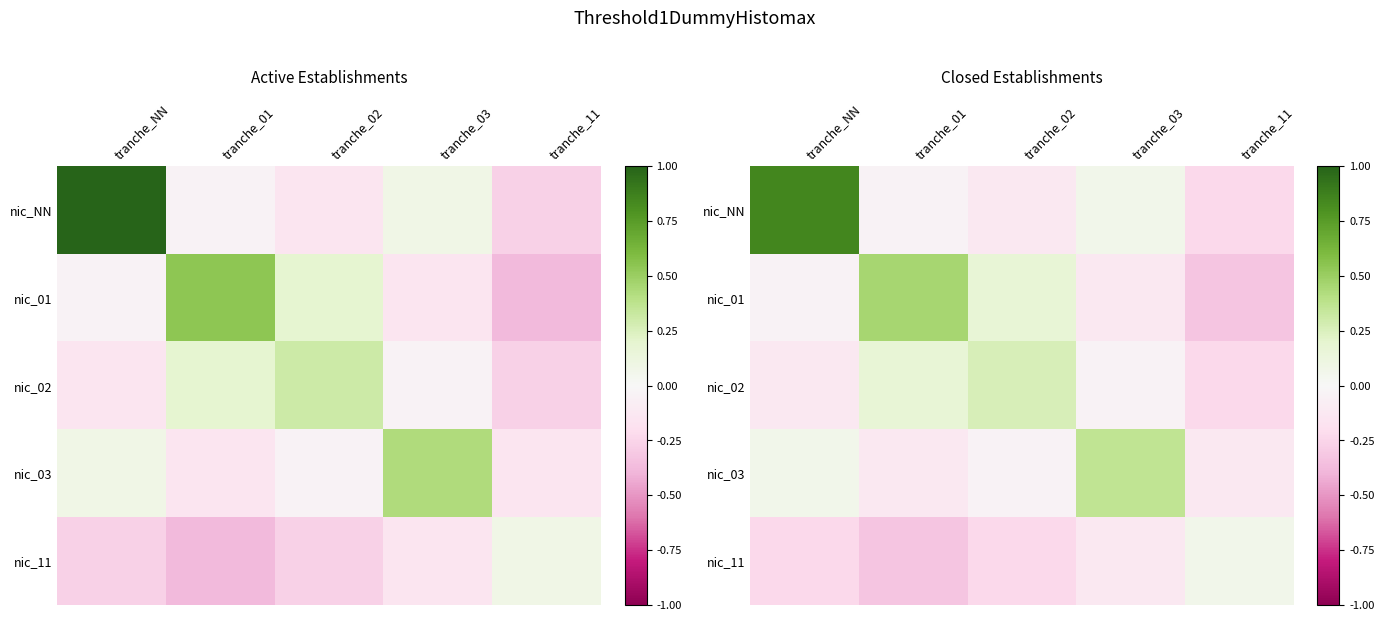

Is it true that nic_03 equals 0.1 at tranche_NN?

False